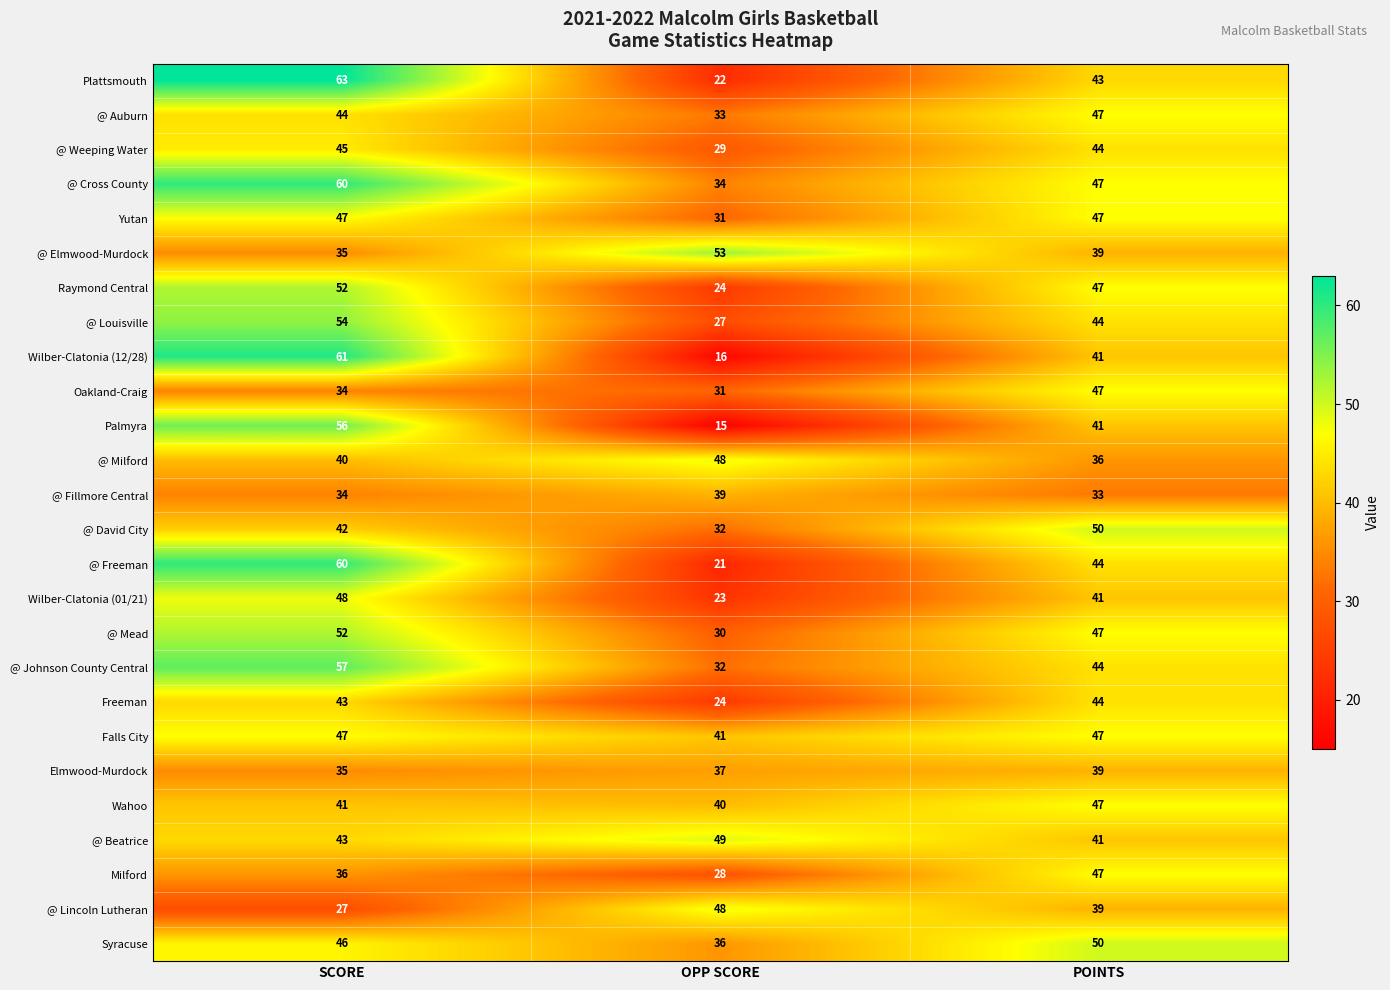

How many Wilber-Clatonia (12/28) values are between 16 and 61?

3